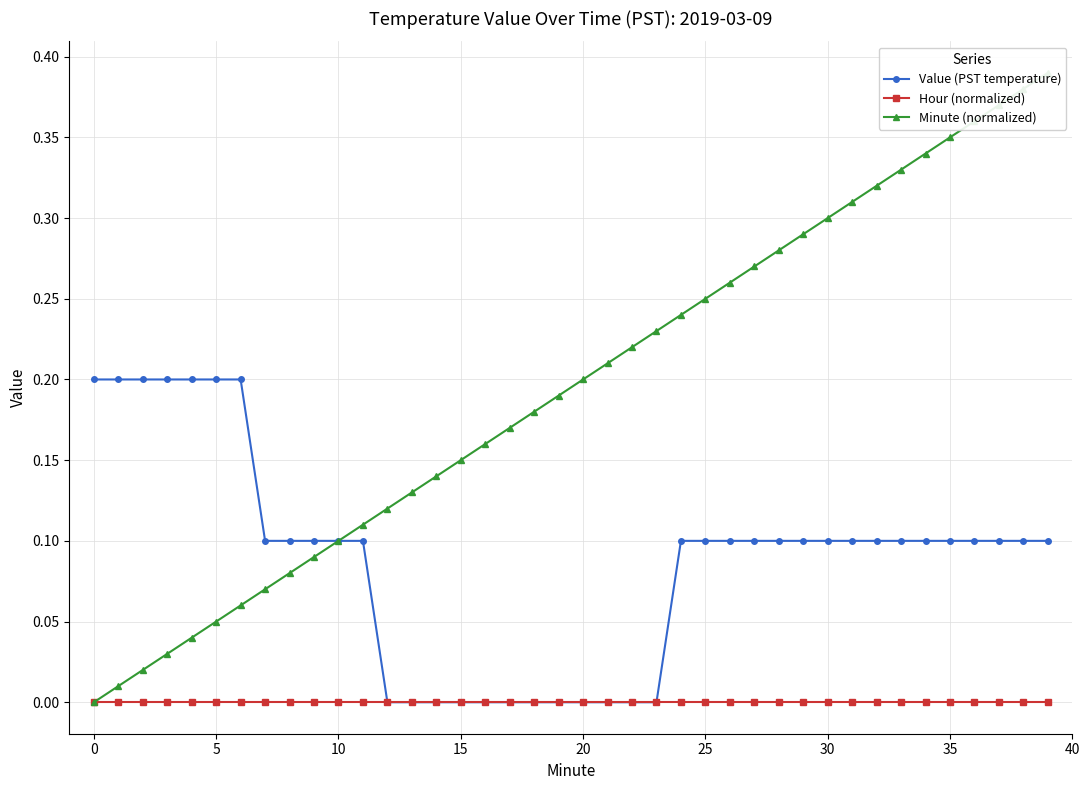

What is the label of the 8th point from the right?

32